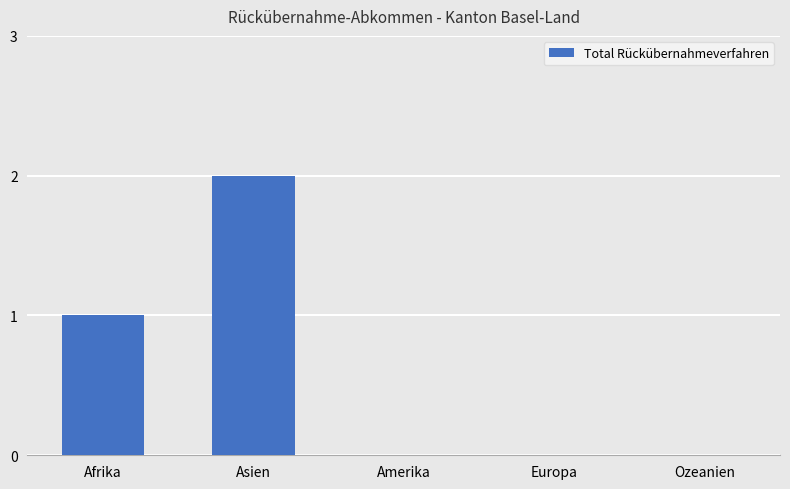

The value at Ozeanien is 1. True or false?

False